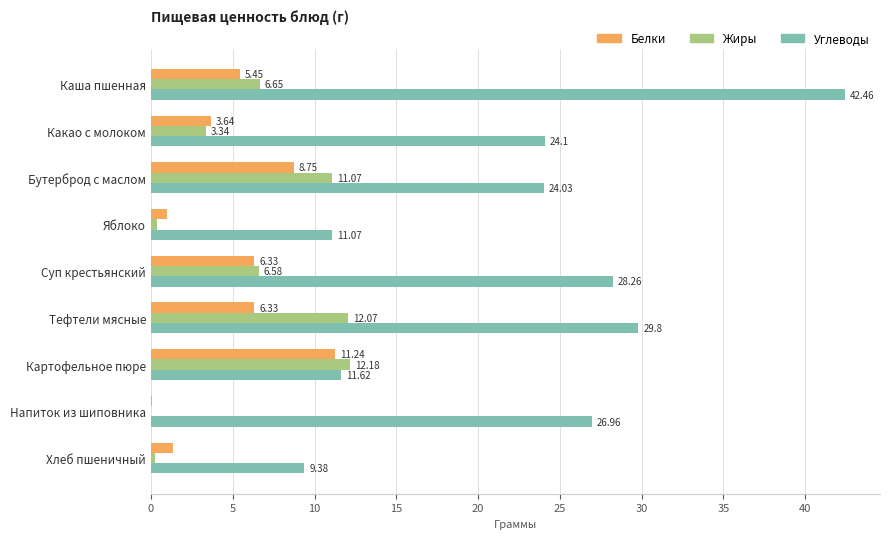

What is the sum of all Углеводы values?

207.7